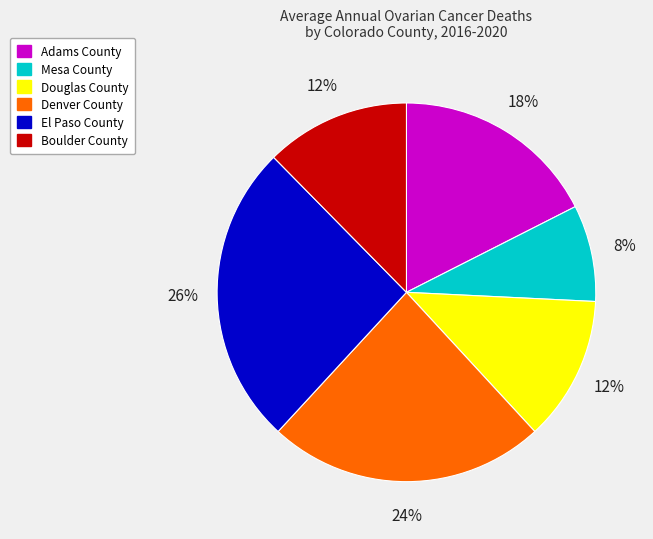

How many segments does this pie chart have?

6